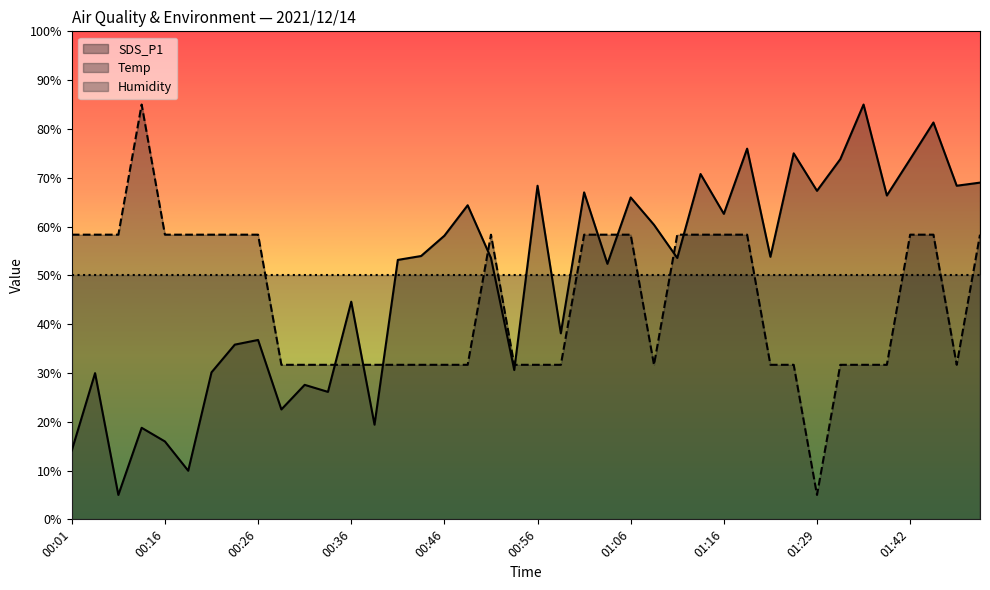

Which has a higher value, 01:27 or 00:56?

01:27